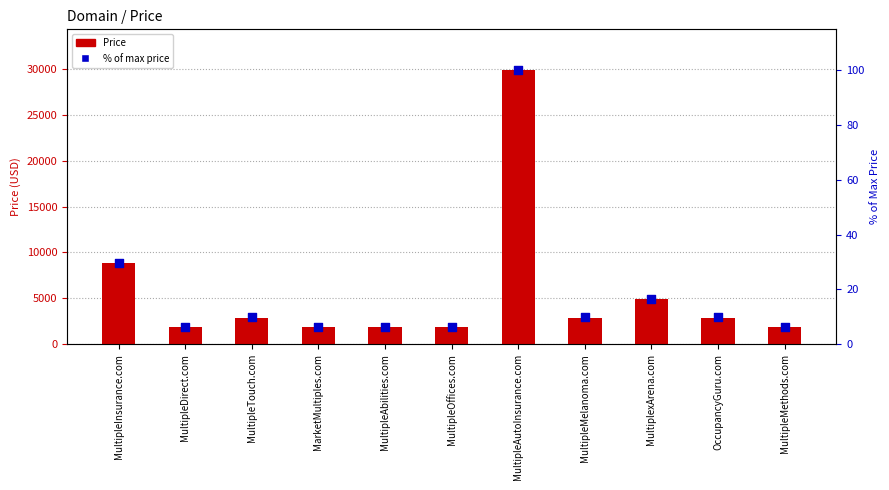

At which category is the sum across all series the highest?

MultipleAutoInsurance.com